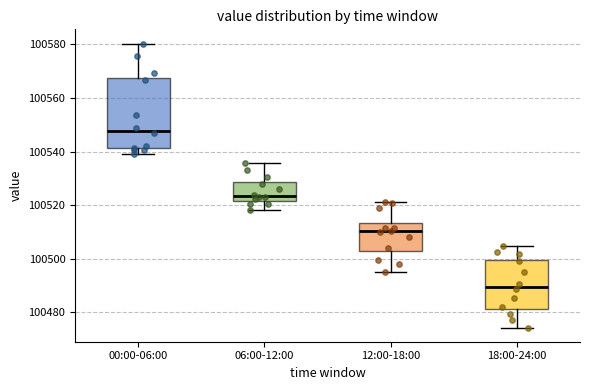

Where is the upper edge of the box for 00:00-06:00 on the y-axis? The values are not printed on the chart, so give them approximately, as read against the axis.

100568